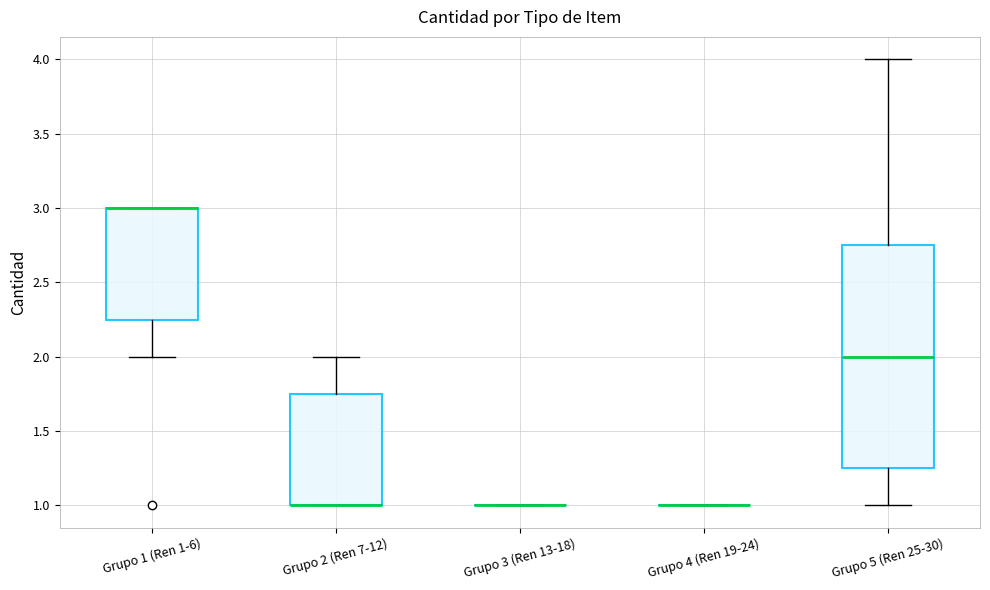

Reading left to right, transcribe this box plot: for each box, give where its median line is, the range the box spans, and where its two whiskers end, as read against the y-axis. The values are not printed on the chart, so give them approximately, as read against the axis.

Grupo 1 (Ren 1-6): median 3.00 (drawn on the box's upper edge), box 2.25 to 3.00, whiskers 2.00 to 3.00
Grupo 2 (Ren 7-12): median 1.00 (drawn on the box's lower edge), box 1.00 to 1.75, whiskers 1.00 to 2.00
Grupo 3 (Ren 13-18): box collapsed to a line at 1.00, whiskers 1.00 to 1.00
Grupo 4 (Ren 19-24): box collapsed to a line at 1.00, whiskers 1.00 to 1.00
Grupo 5 (Ren 25-30): median 2.00, box 1.25 to 2.75, whiskers 1.00 to 4.00